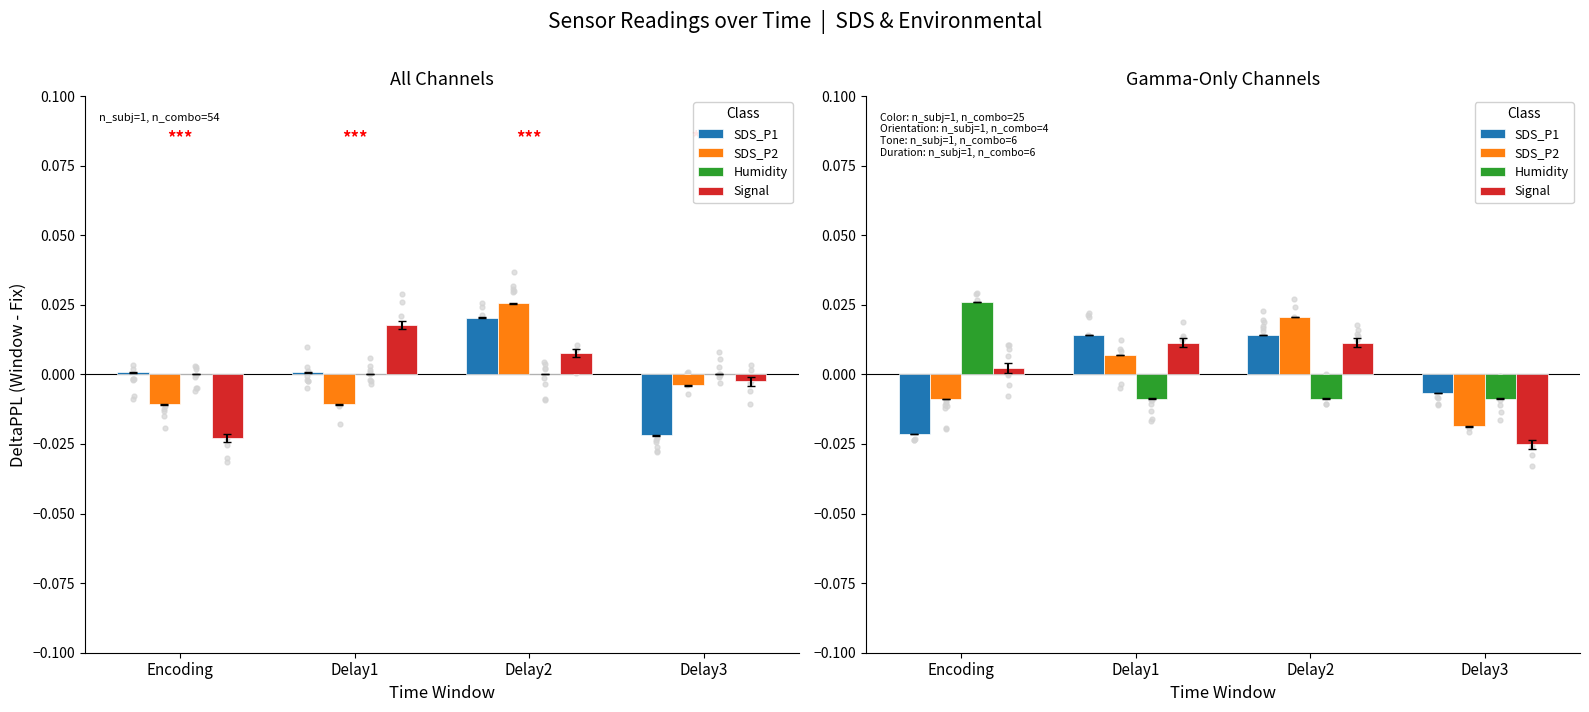

At which category is the sum across all series the highest?

Delay2